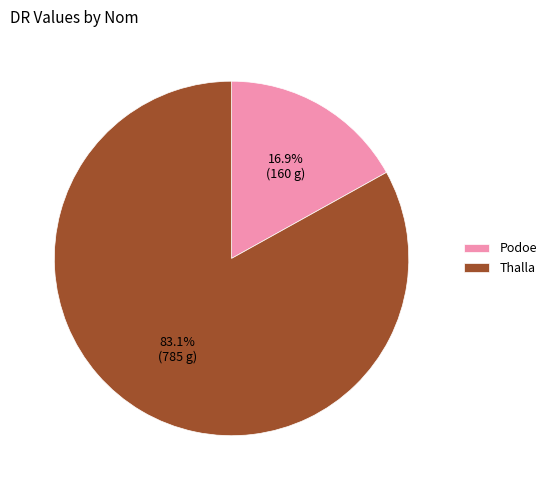

Which slice is the largest?

Thalla